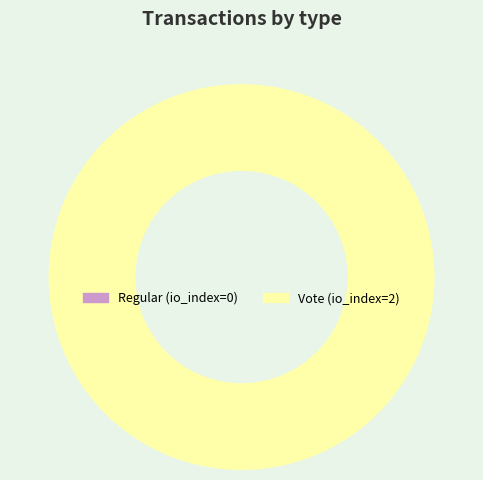

The Vote slice represents 93% of the pie. True or false?

False